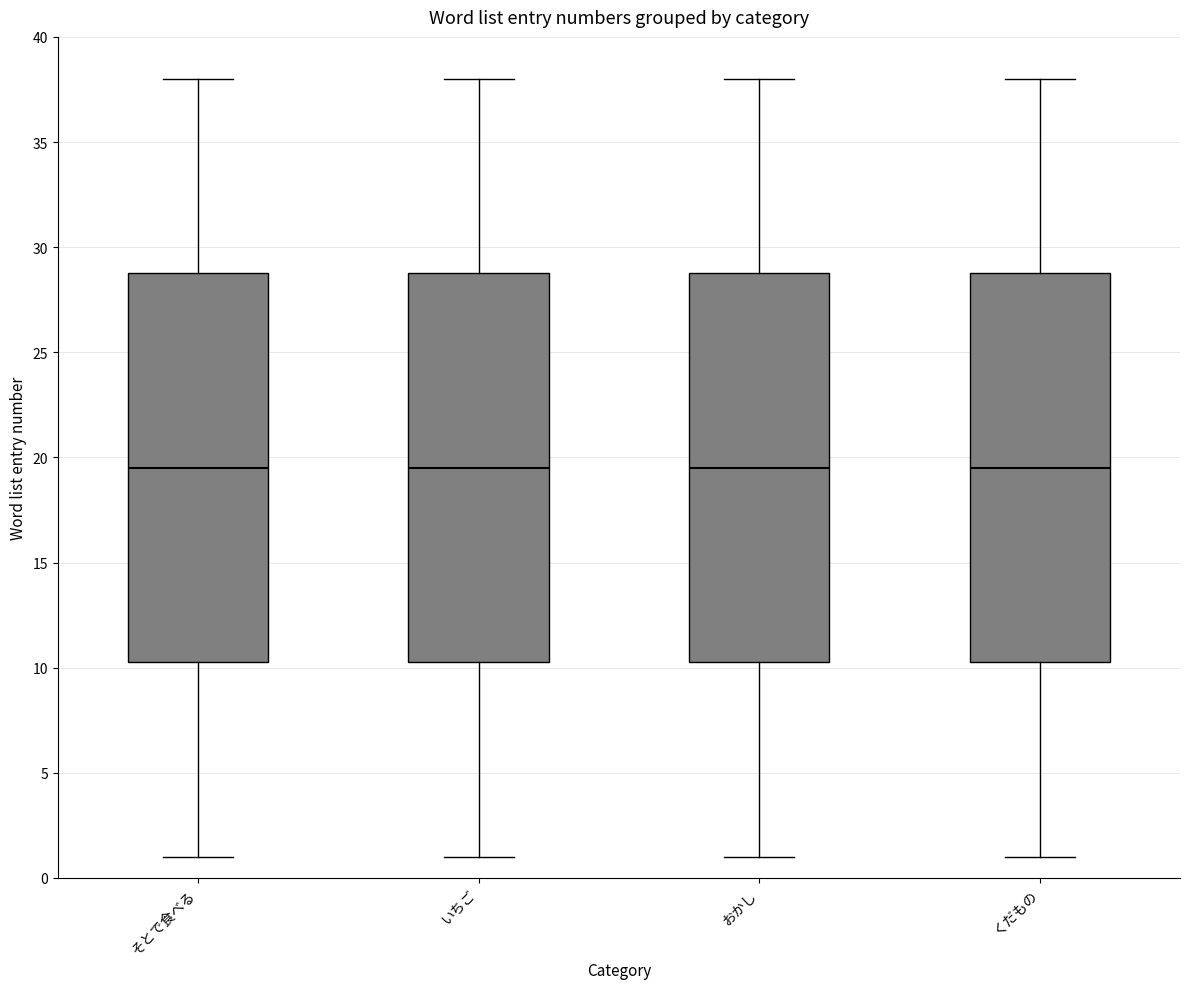

Where is the lower edge of the box for くだもの on the y-axis? The values are not printed on the chart, so give them approximately, as read against the axis.

10.5